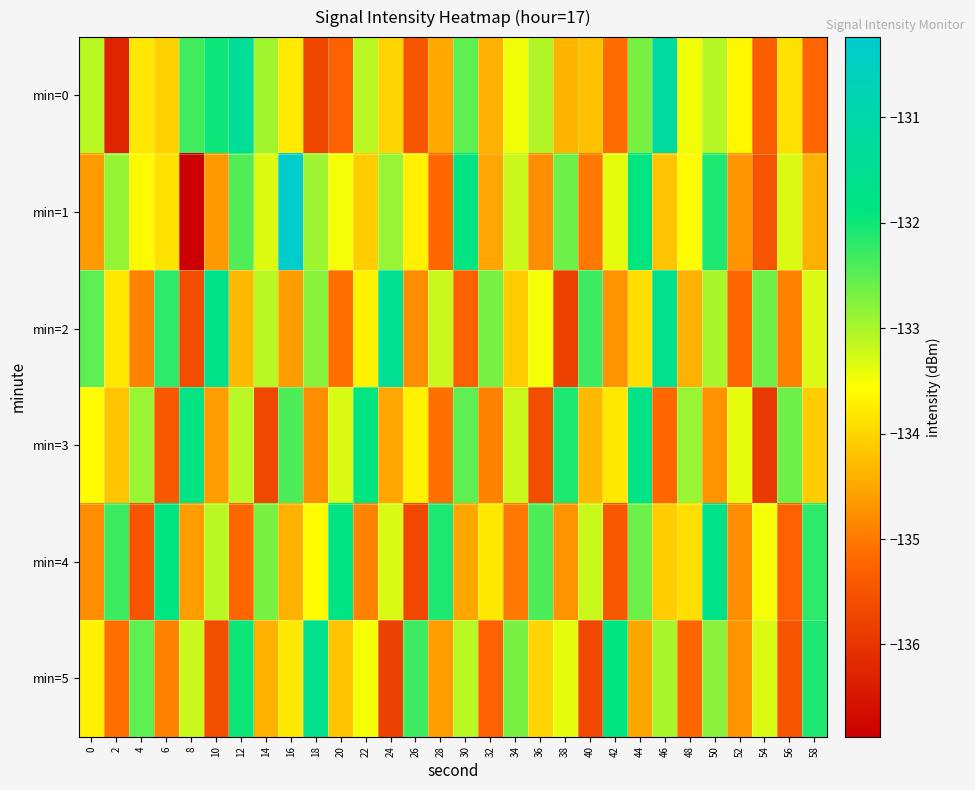

At how many categories does at least one series exceed -131?

1